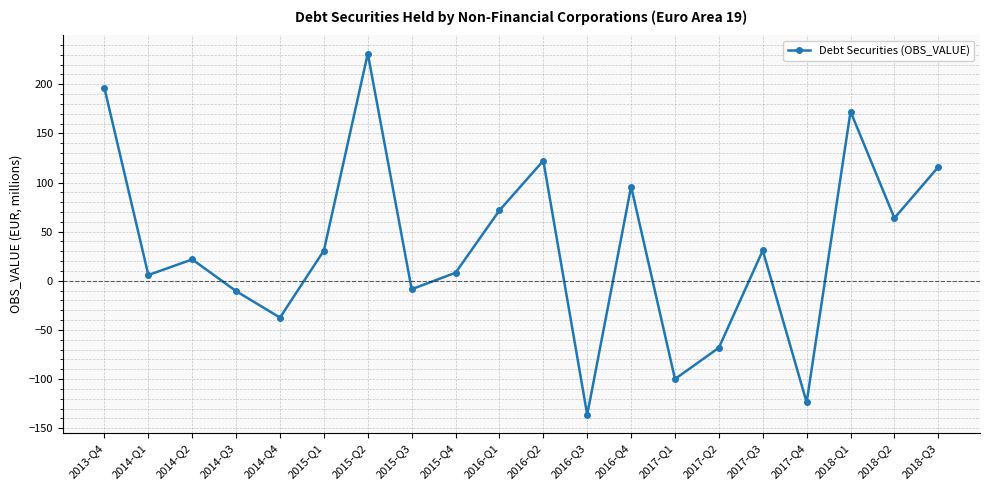

True or false: there are more than 2 points higher than both neighbors.

True